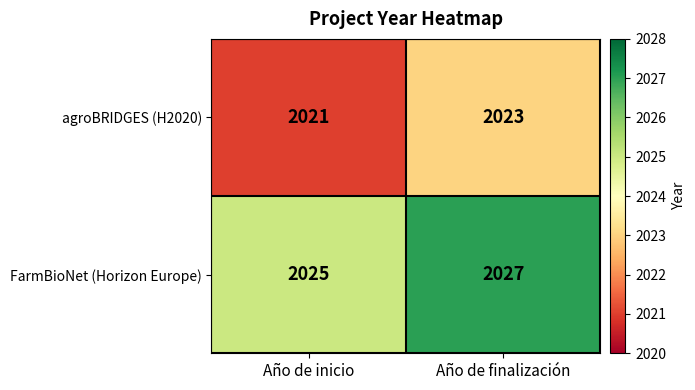

What is the sum of the agroBRIDGES (H2020) values at Año de finalización and Año de inicio?

4044